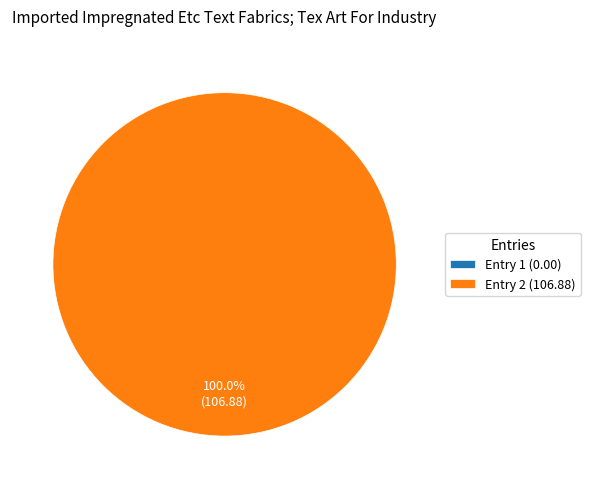

To the nearest percent, what is the difference between the 2023-03-20T08:48:21.336Z and 2023-03-20T06:02:41.518Z slice percentages?

100%